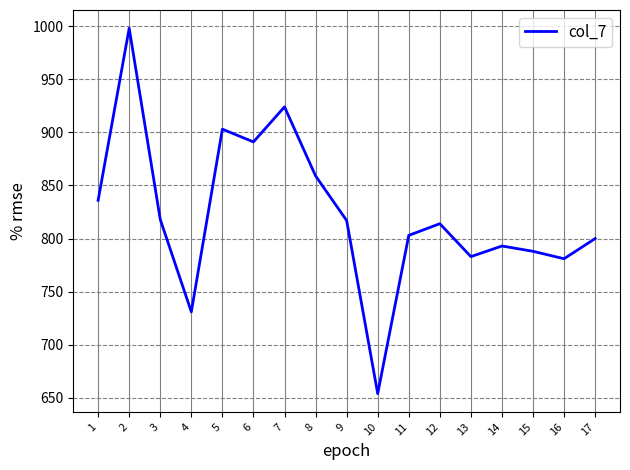

The value at 3 is 818. True or false?

True